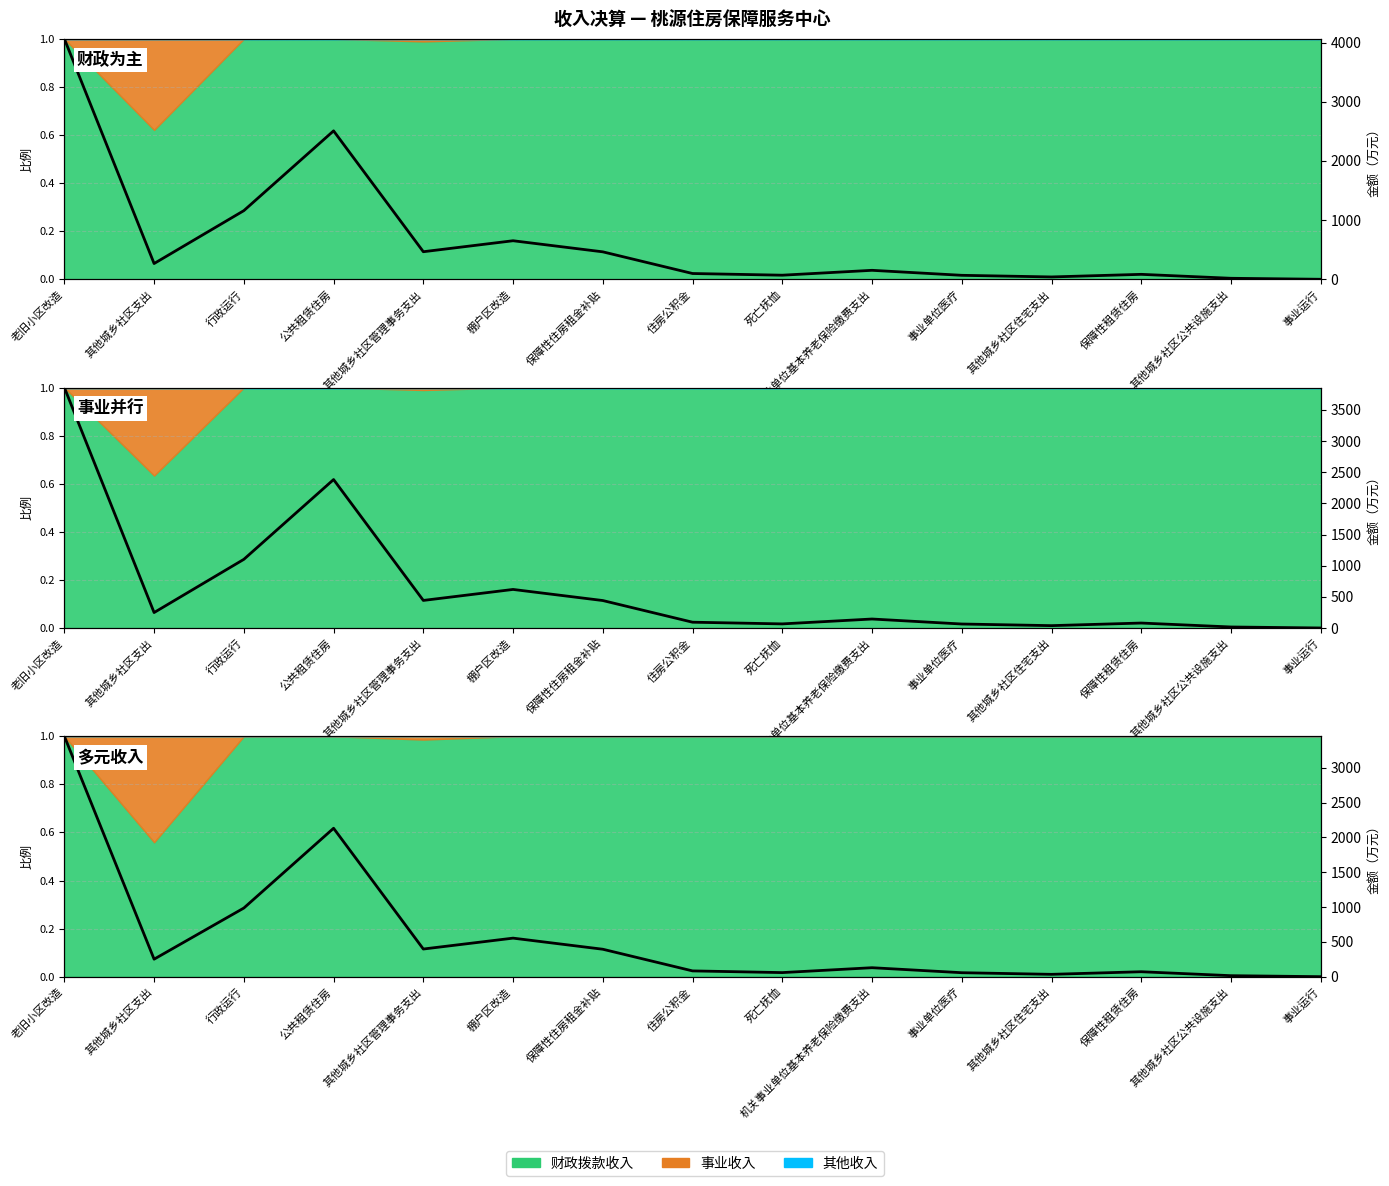

Rank the categories by value from lowest to highest.

事业运行, 其他城乡社区公共设施支出, 其他城乡社区住宅支出, 事业单位医疗, 死亡抚恤, 保障性租赁住房, 住房公积金, 机关事业单位基本养老保险缴费支出, 其他城乡社区支出, 保障性住房租金补贴, 其他城乡社区管理事务支出, 棚户区改造, 行政运行, 公共租赁住房, 老旧小区改造